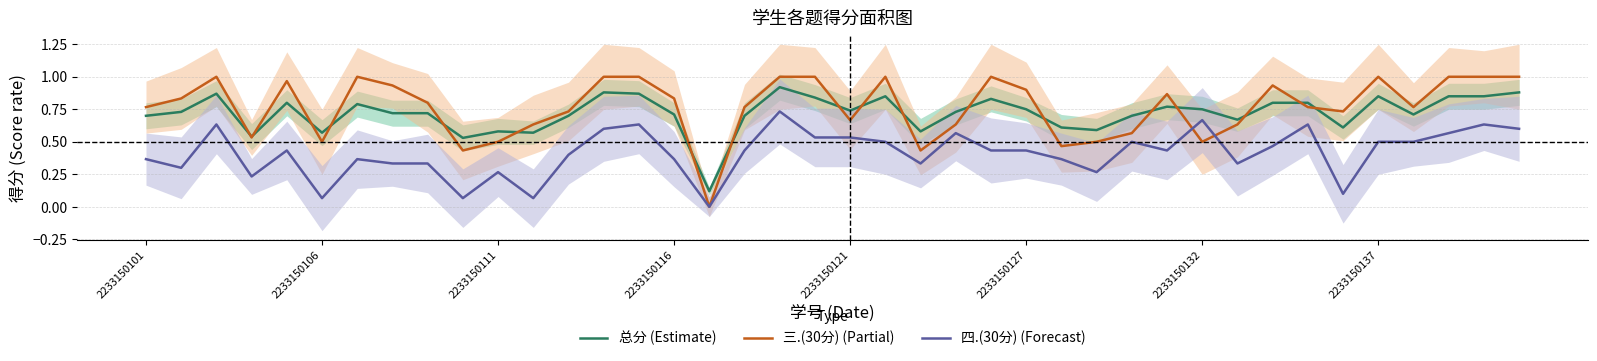

The value of 四.(30分) (Forecast) at 2233150121 is 0.8. True or false?

False